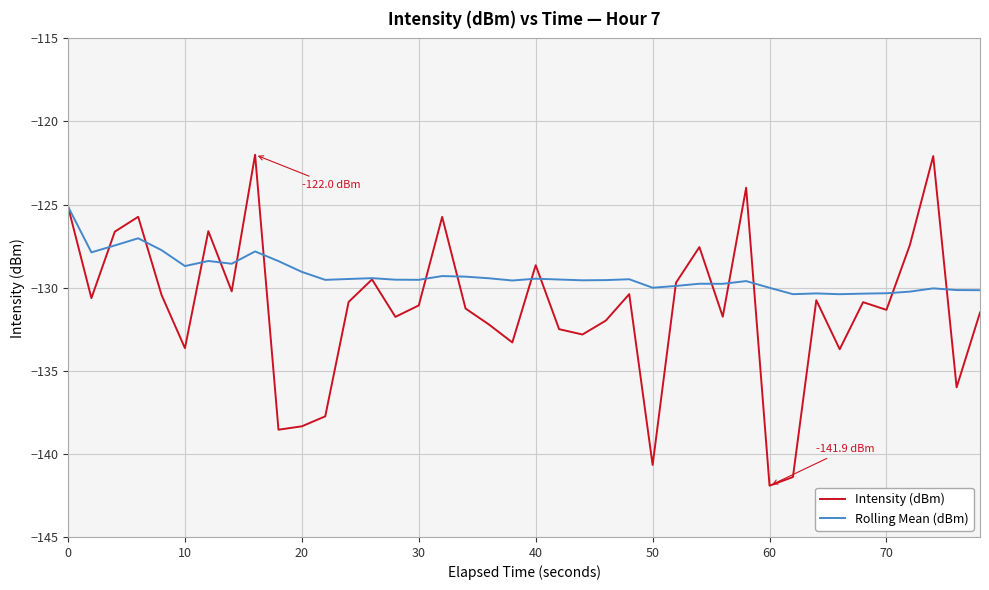

Which series has the widest spread of values?

Intensity (dBm)